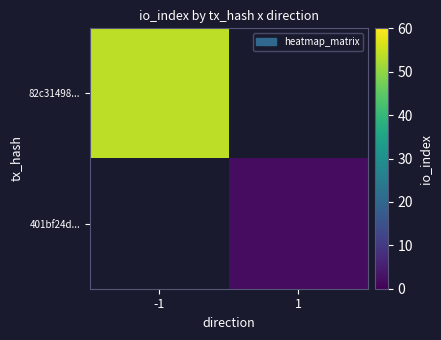

At which label is 82c31498... closest to 54?

-1